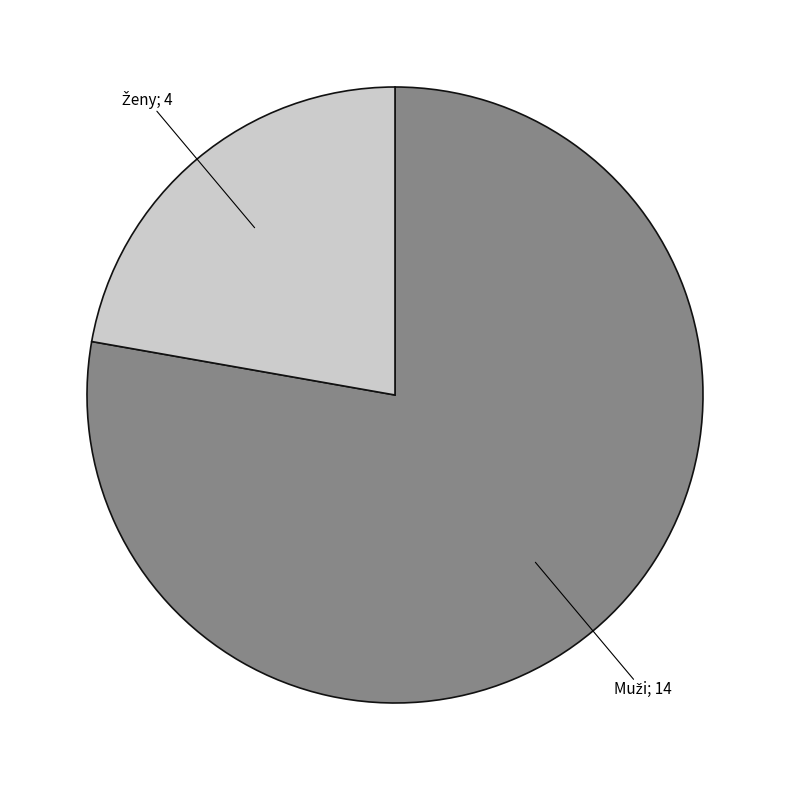

Does any single category account for the majority?

Yes